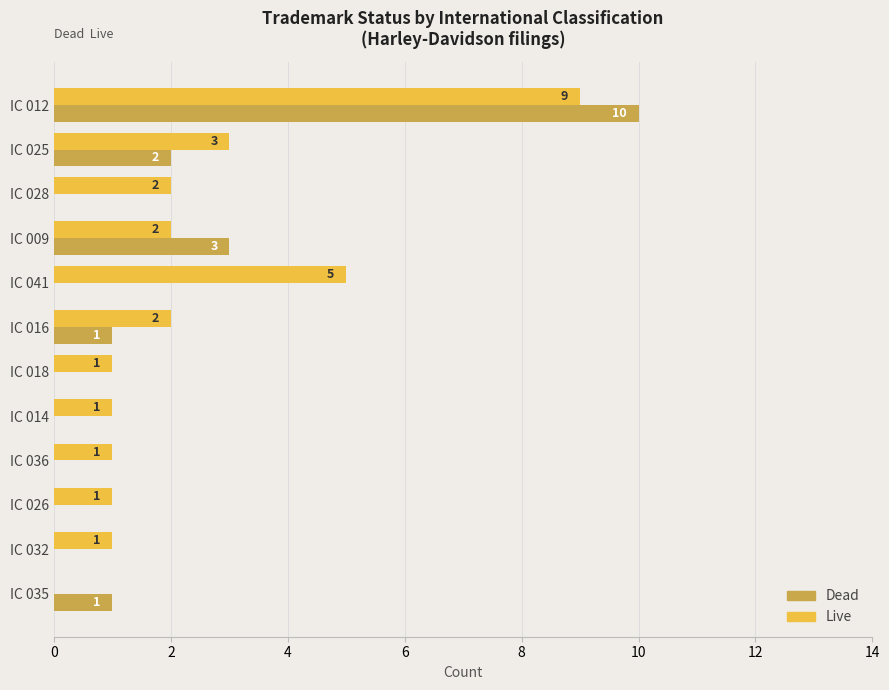

What is the sum of all Dead values?

17